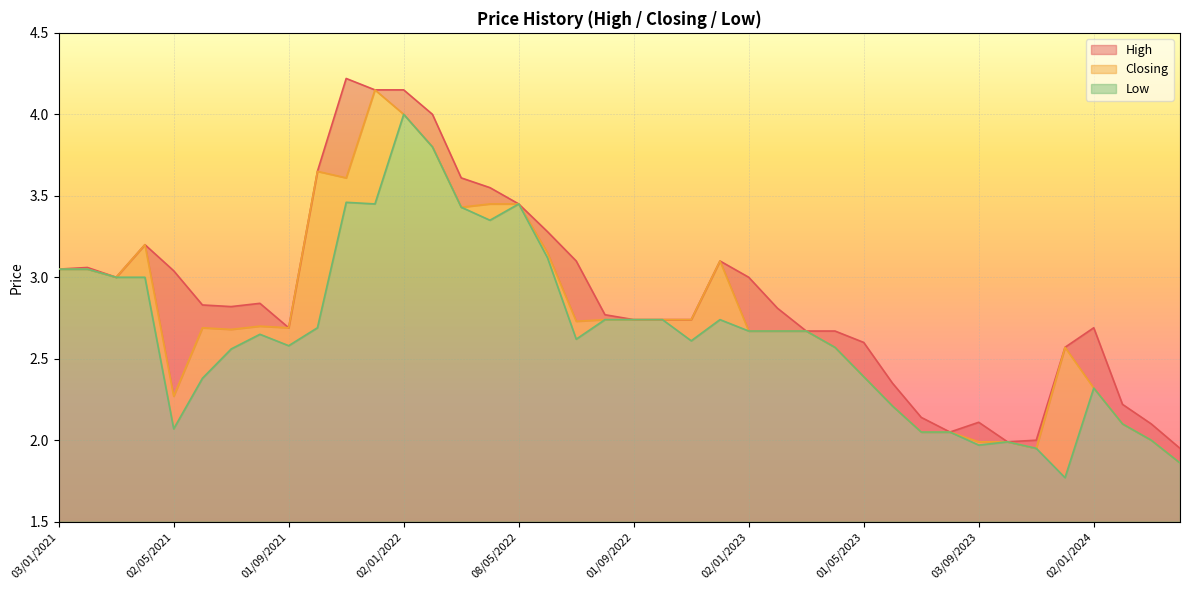

True or false: Closing has more than 2 points higher than both neighbors.

True